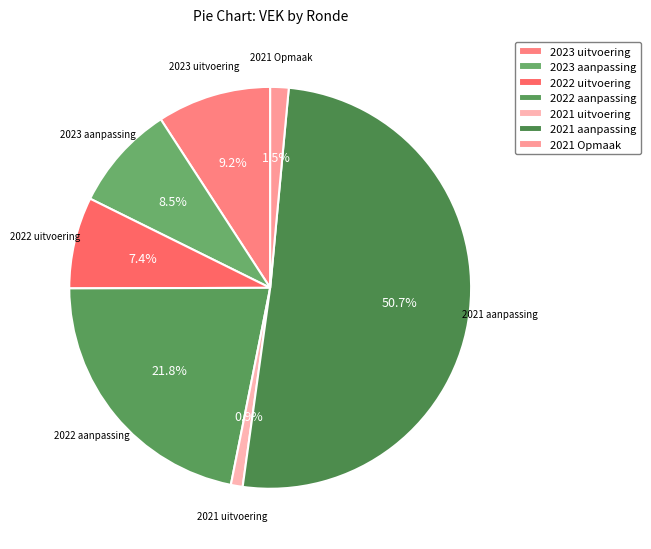

The 2022 uitvoering slice represents 1% of the pie. True or false?

False